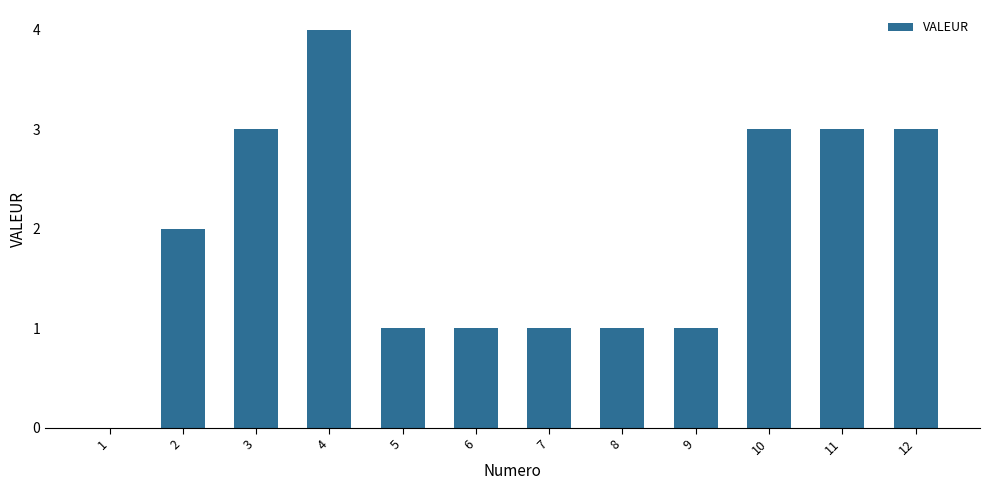

What is the average value?

2